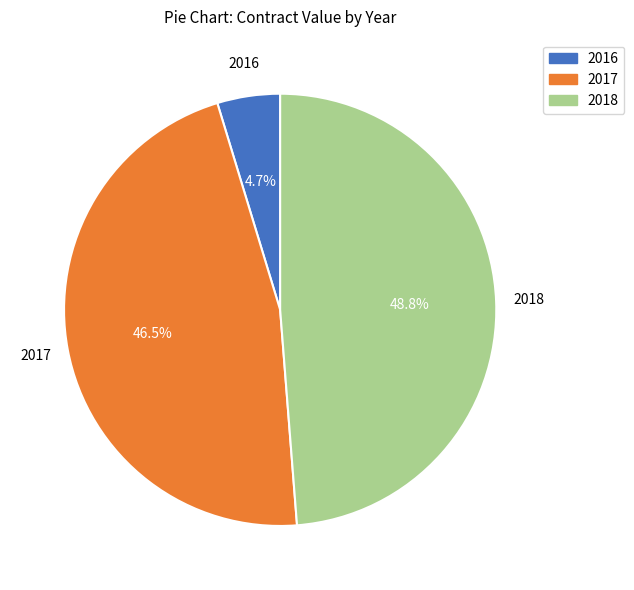

How many slices are in this pie chart?

3